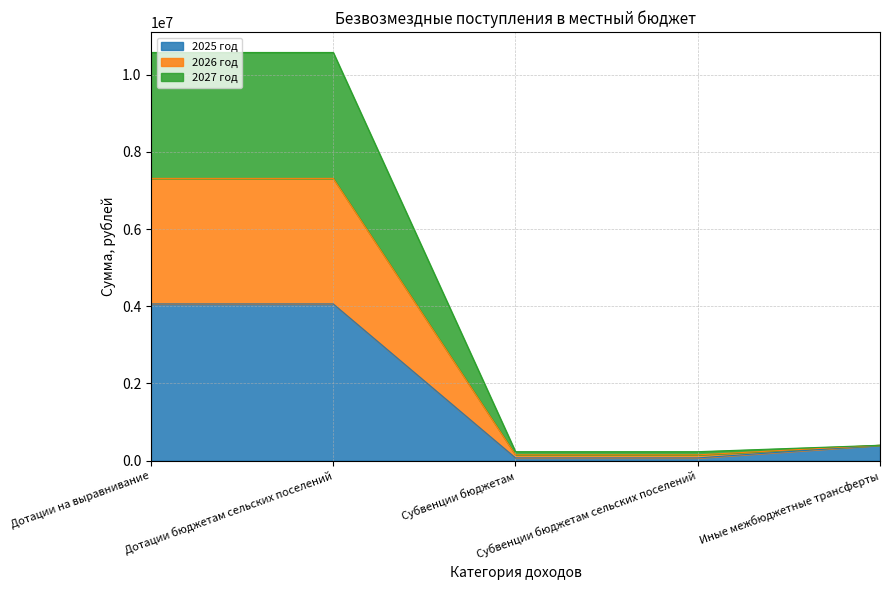

Which has a higher value, Дотации бюджетам сельских поселений or Субвенции бюджетам?

Дотации бюджетам сельских поселений